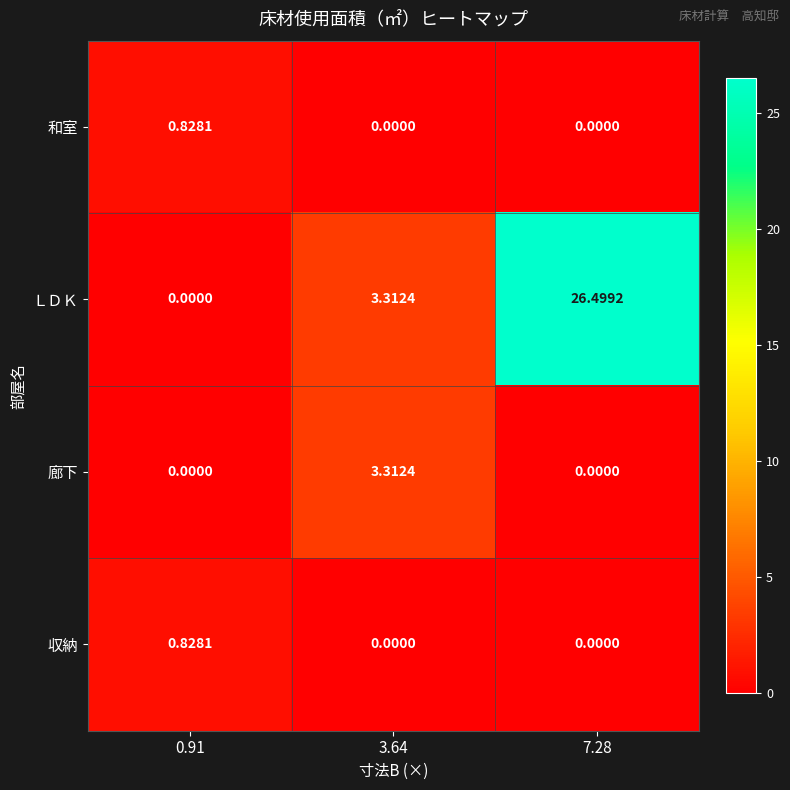

Which series has the largest total across all categories?

ＬＤＫ